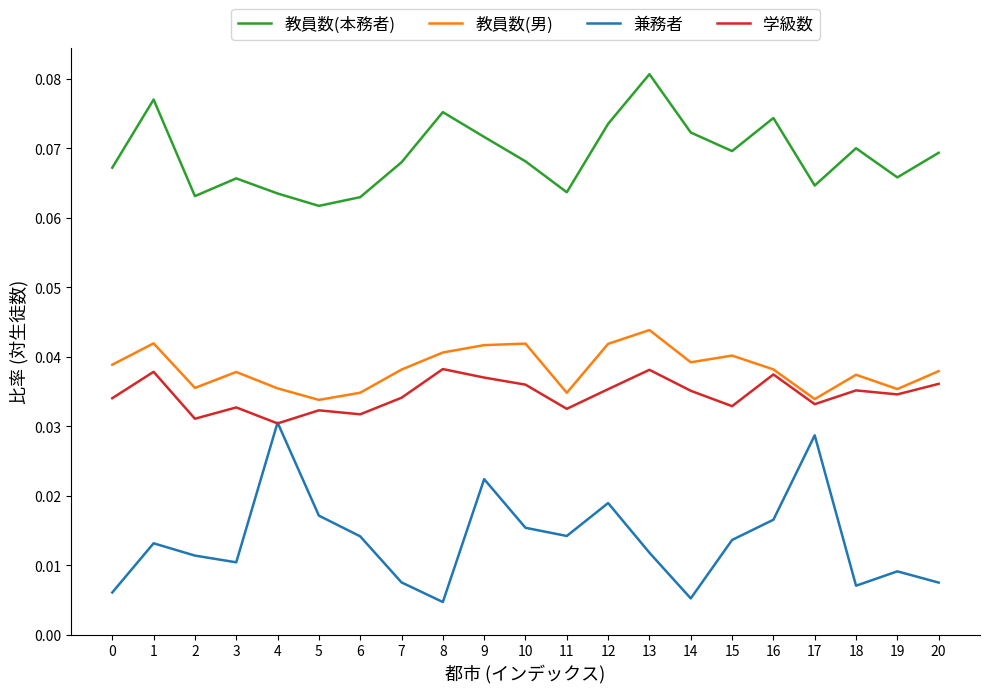

True or false: 教員数(本務者) and 学級数 intersect in this chart.

False